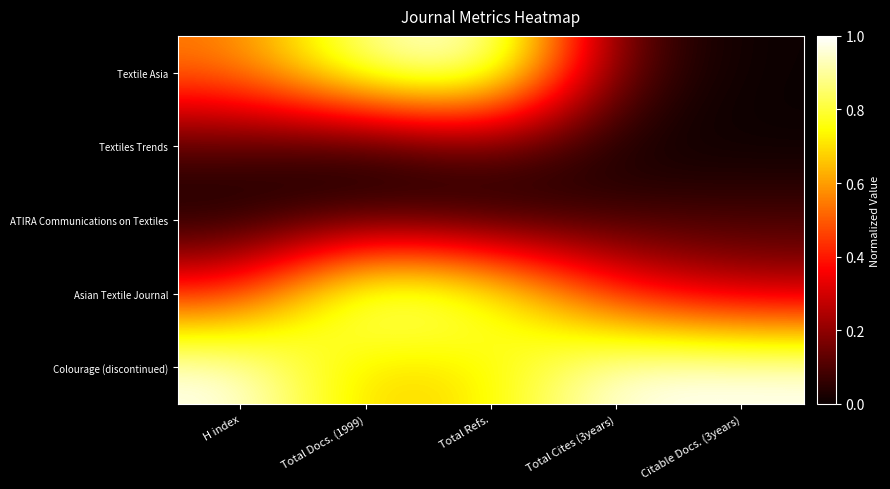

What is the total value across all series at Total Cites (3years)?

1.6